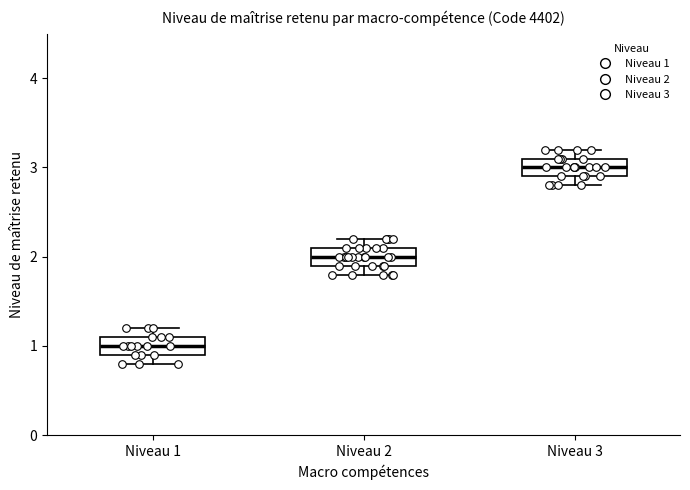

Reading left to right, read every box against the y-axis: the position of its median line, the range the box covers, and the ends of its whiskers. The values are not printed on the chart, so give them approximately, as read against the axis.

Niveau 1: median 1.0, box 0.9 to 1.1, whiskers 0.8 to 1.2
Niveau 2: median 2.0, box 1.9 to 2.1, whiskers 1.8 to 2.2
Niveau 3: median 3.0, box 2.9 to 3.1, whiskers 2.8 to 3.2